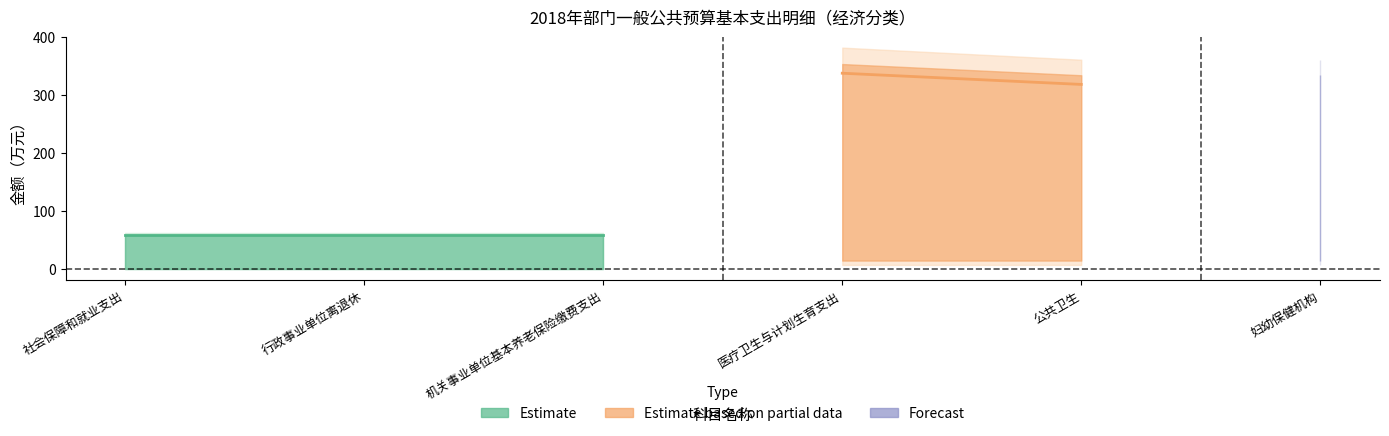

How many lines are shown in the chart?

3